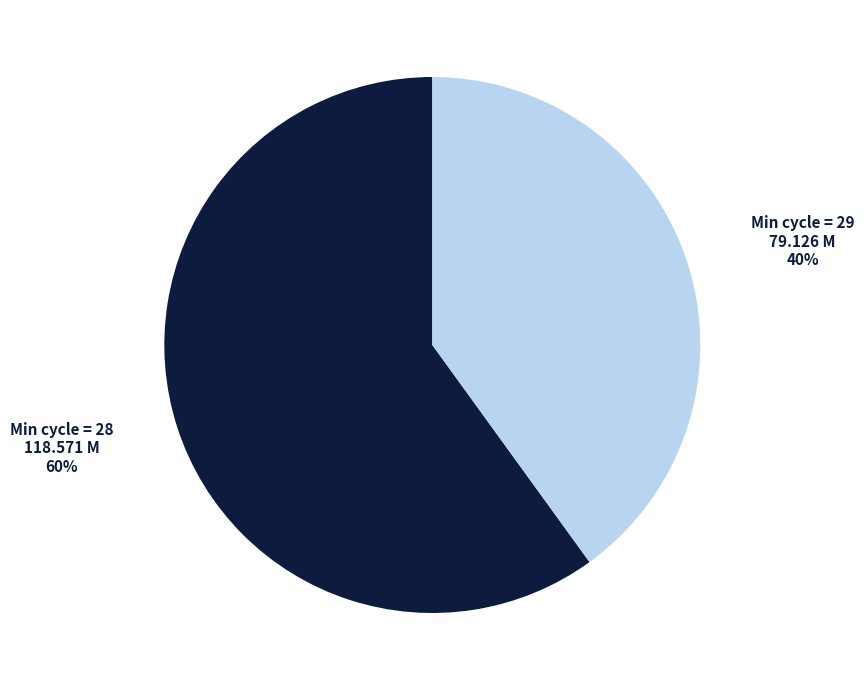

What percentage is the Min cycle = 29 slice, to the nearest percent?

40%